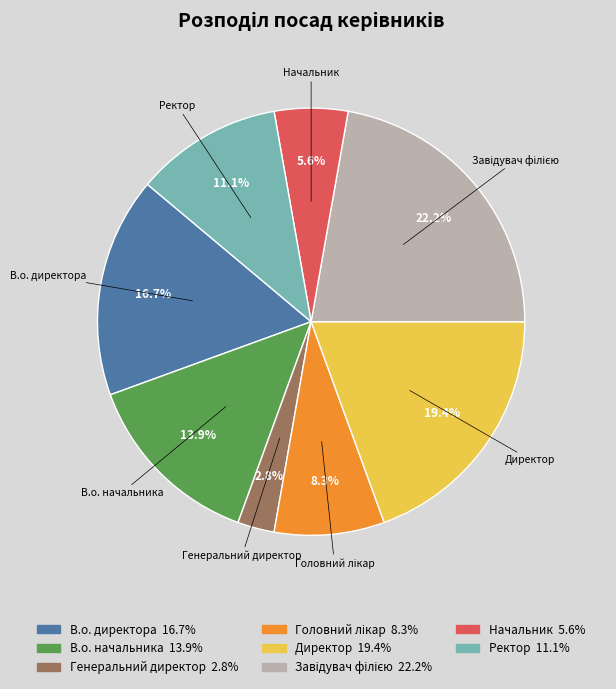

Which has a higher value, Начальник or Генеральний директор?

Начальник